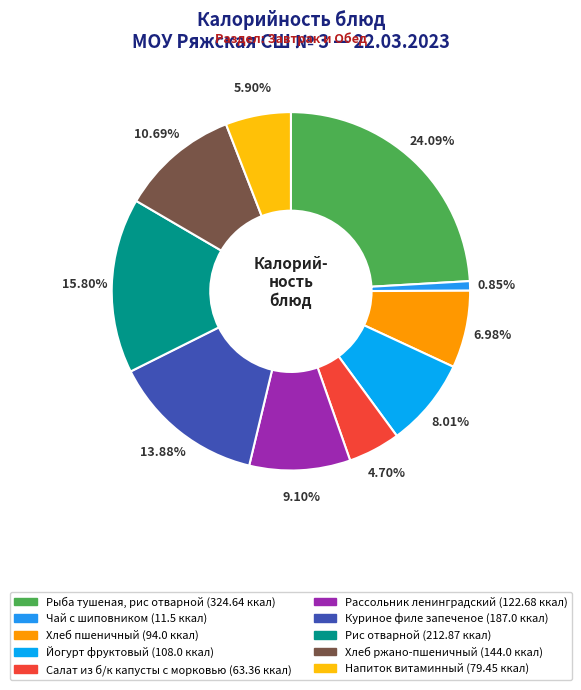

What is the largest slice in the pie chart?

Рыба тушеная, рис отварной